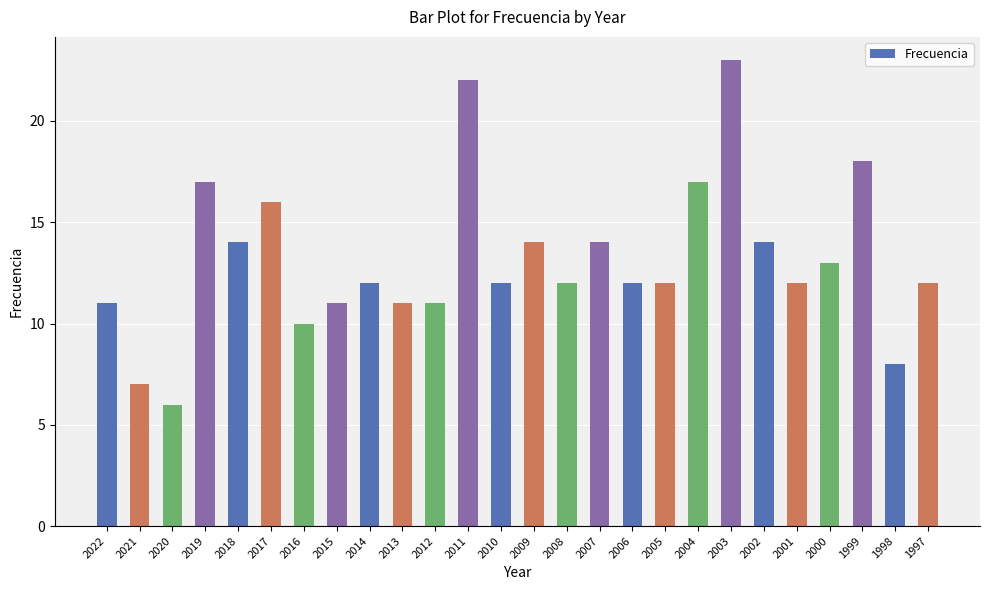

Is it true that the value at 2016 is 10?

True